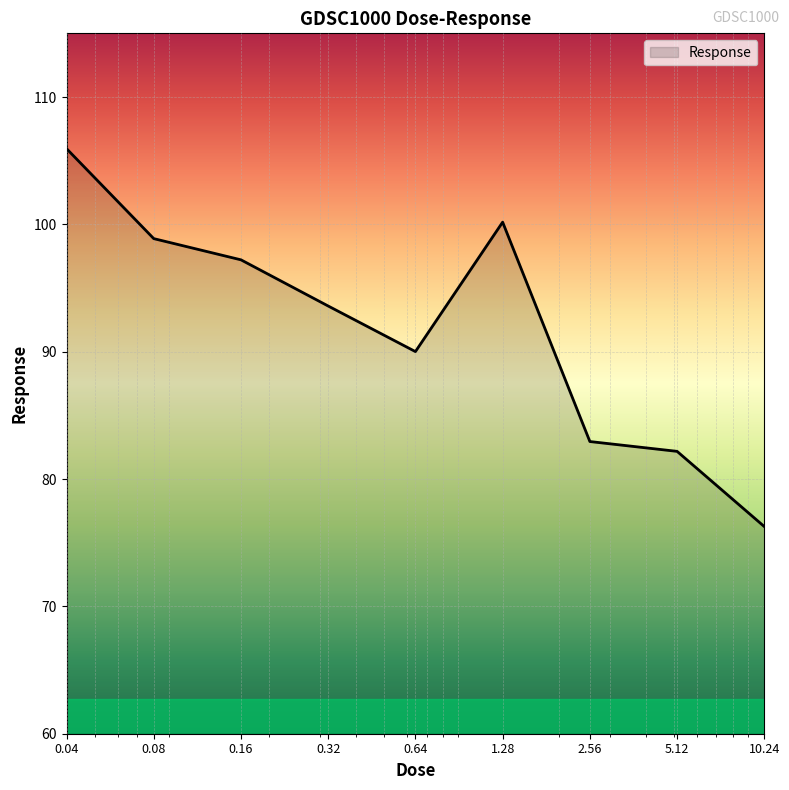

How many lines are shown in the chart?

1